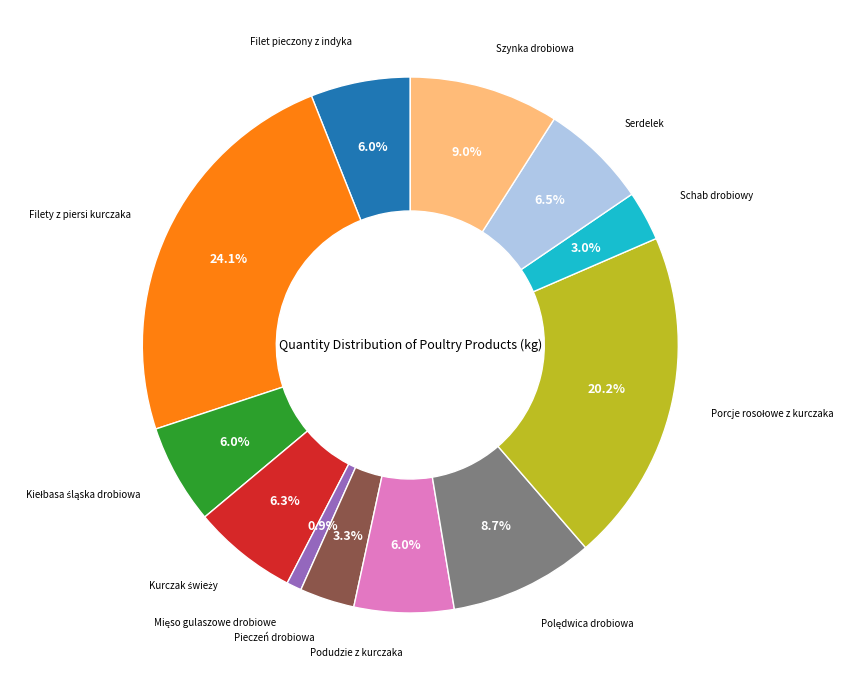

Is there a majority slice in this chart?

No